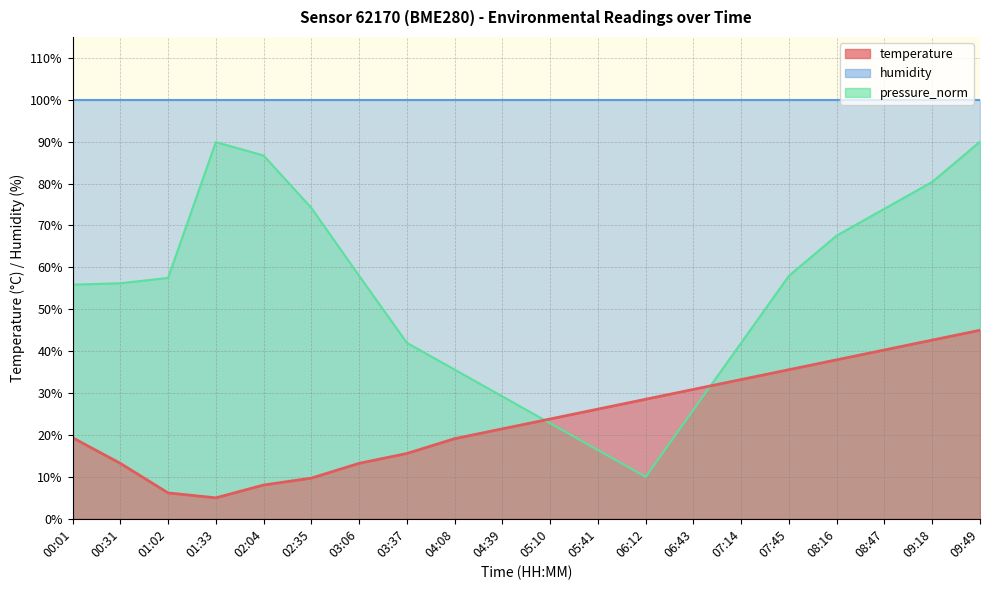

True or false: pressure_norm and temperature intersect in this chart.

True